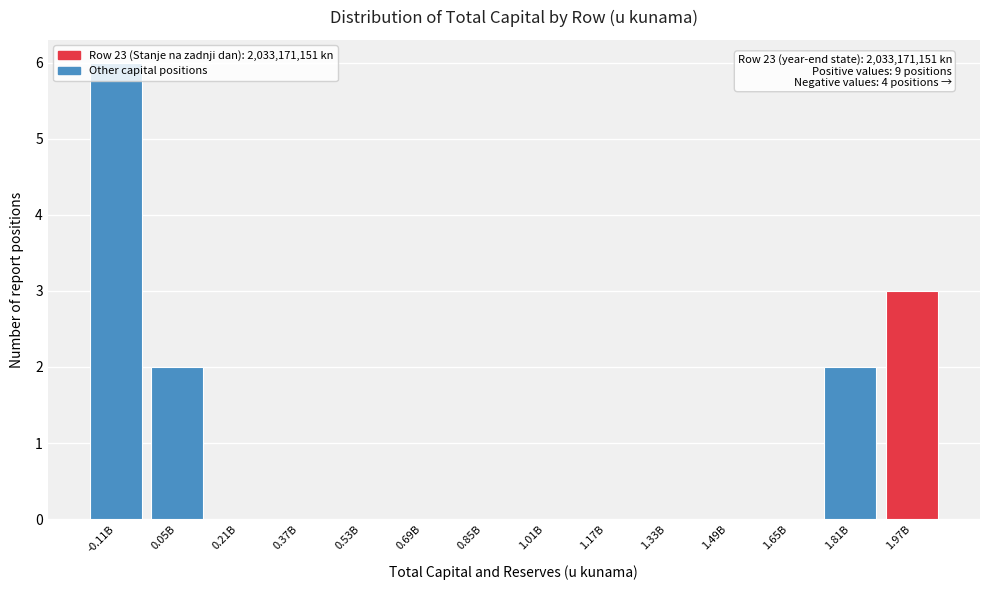

The chart shows a value of 2 at 1.33B. True or false?

False